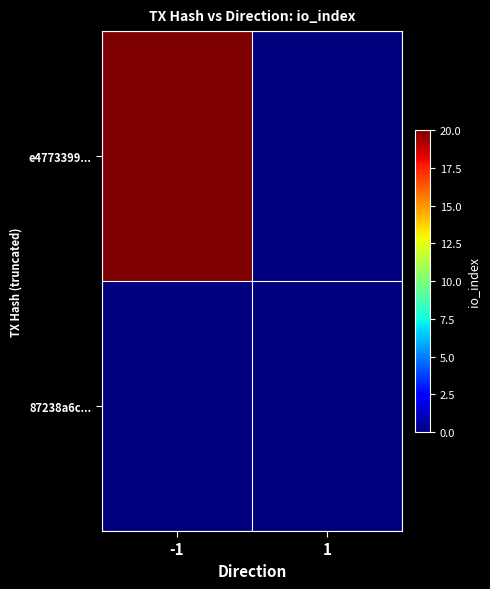

At 1, list the series in order from largest to smallest.

e4773399..., 87238a6c...